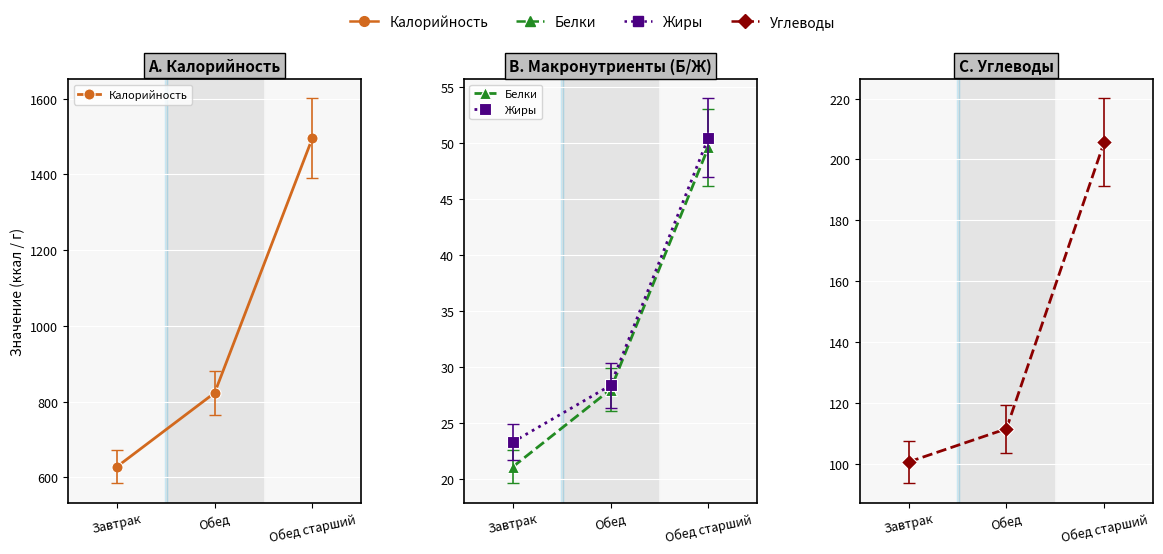

Reading left to right, what are all the values shown in this chart?

Калорийность: Завтрак=628.0	Обед=823.0	Обед старший=1496.0
Белки: Завтрак=21.1	Обед=28.0	Обед старший=49.6
Жиры: Завтрак=23.3	Обед=28.3	Обед старший=50.5
Углеводы: Завтрак=100.6	Обед=111.5	Обед старший=205.7